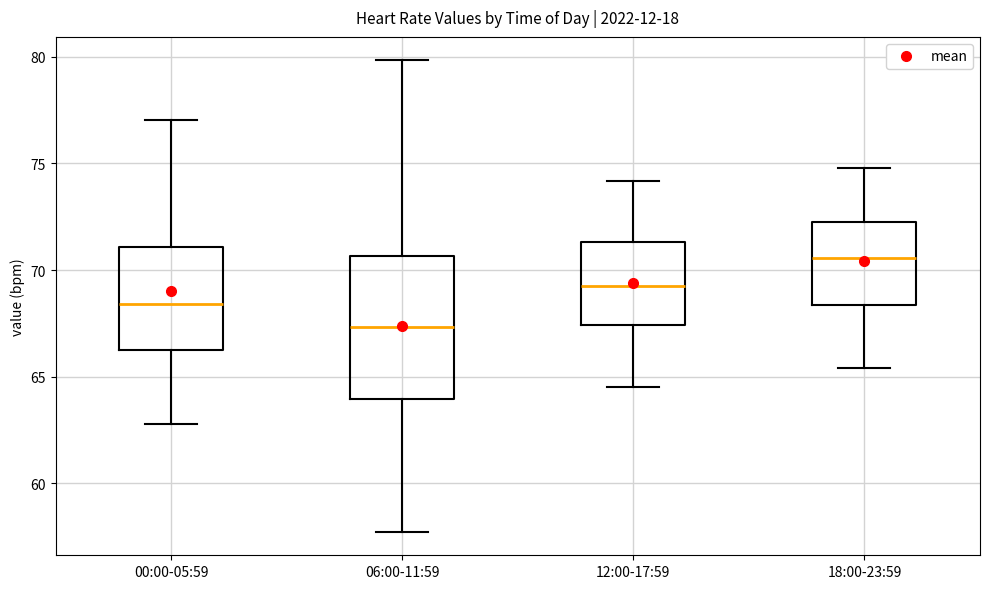

Reading left to right, transcribe this box plot: for each box, give where its median line is, the range the box spans, and where its two whiskers end, as read against the y-axis. The values are not printed on the chart, so give them approximately, as read against the axis.

00:00-05:59: median 68.5, box 66.5 to 71.0, whiskers 63.0 to 77.0
06:00-11:59: median 67.5, box 64.0 to 70.5, whiskers 57.5 to 80.0
12:00-17:59: median 69.5, box 67.5 to 71.5, whiskers 64.5 to 74.0
18:00-23:59: median 70.5, box 68.5 to 72.5, whiskers 65.5 to 75.0